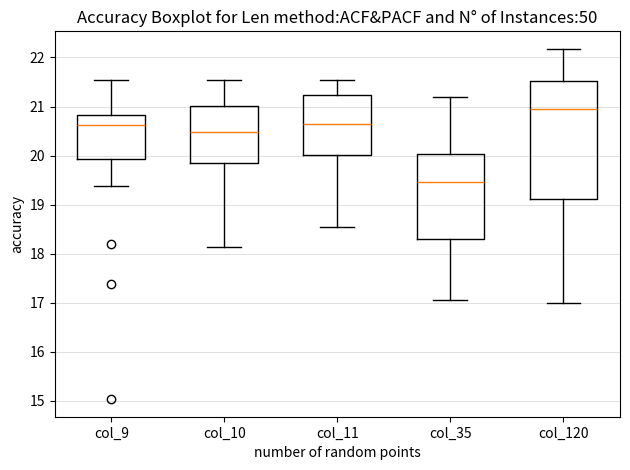

Reading left to right, read every box against the y-axis: the position of its median line, the range the box covers, and the ends of its whiskers. The values are not printed on the chart, so give them approximately, as read against the axis.

col_9: median 20.6, box 19.9 to 20.8, whiskers 19.4 to 21.5
col_10: median 20.5, box 19.9 to 21.0, whiskers 18.1 to 21.5
col_11: median 20.7, box 20.0 to 21.2, whiskers 18.6 to 21.5
col_35: median 19.5, box 18.3 to 20.0, whiskers 17.1 to 21.2
col_120: median 21.0, box 19.1 to 21.5, whiskers 17.0 to 22.2